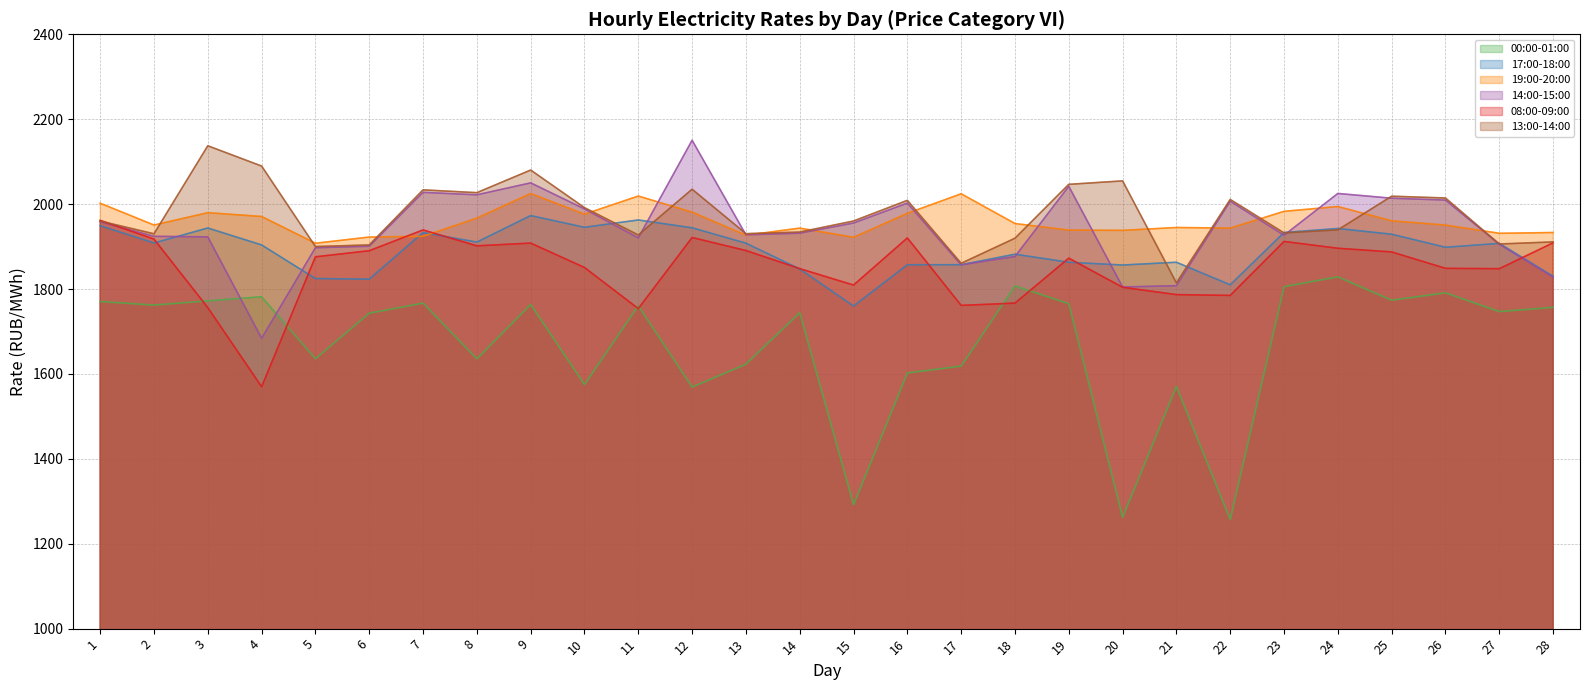

What is the total value across all series at 16?

11369.2